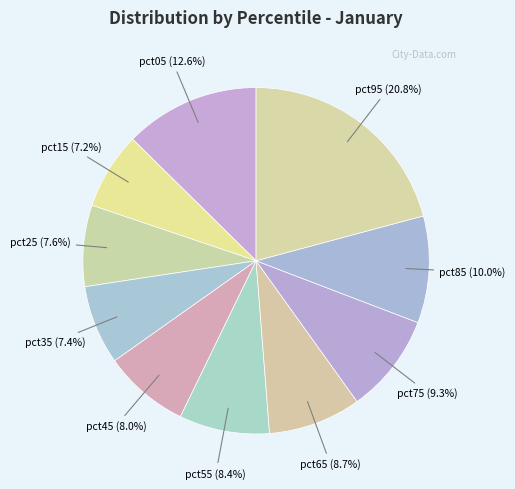

Count the number of slices in the pie.

10